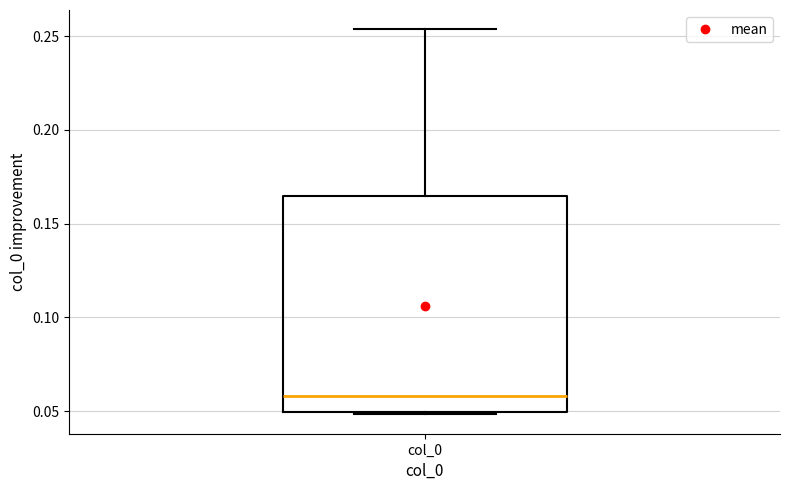

Read this box plot against the y-axis: the position of the median line, the range covered by the box, and the ends of both whiskers. The values are not printed on the chart, so give them approximately, as read against the axis.

median 0.060, box 0.050 to 0.165, whiskers 0.050 to 0.255